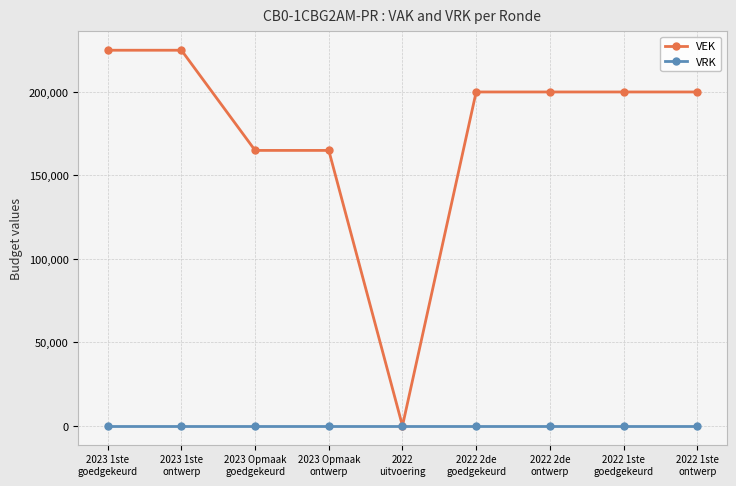

Which series has the largest range (max minus min)?

VEK